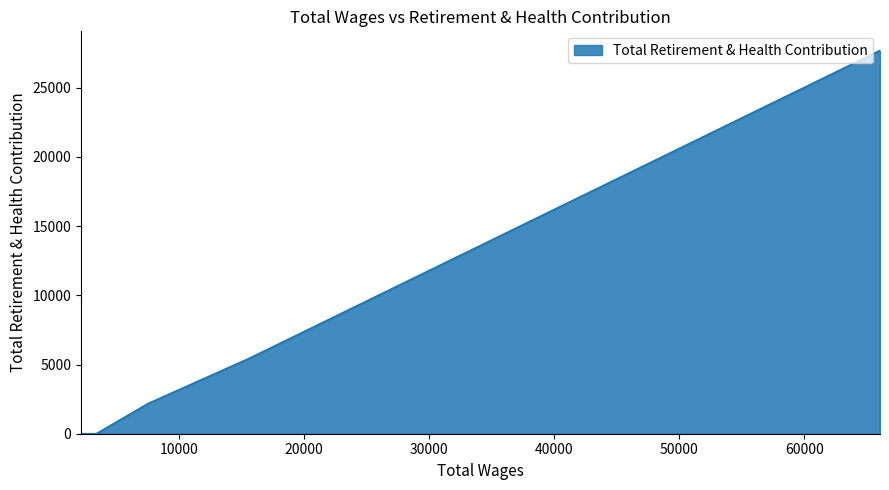

True or false: there are more than 0 points higher than both neighbors.

False